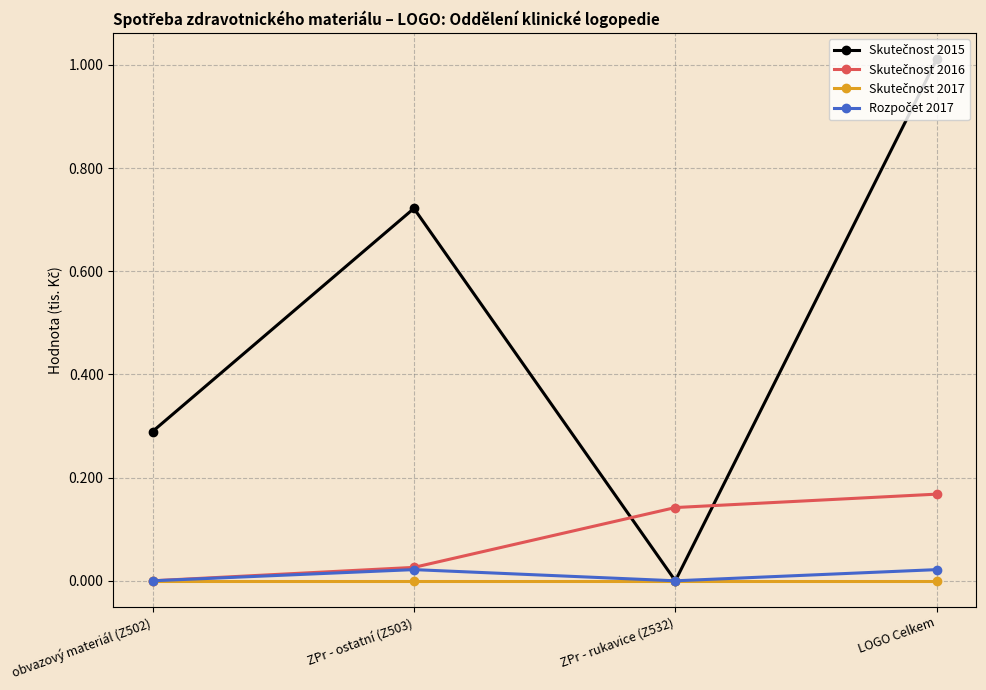

What is the label of the 2nd point from the right?

ZPr - rukavice (Z532)